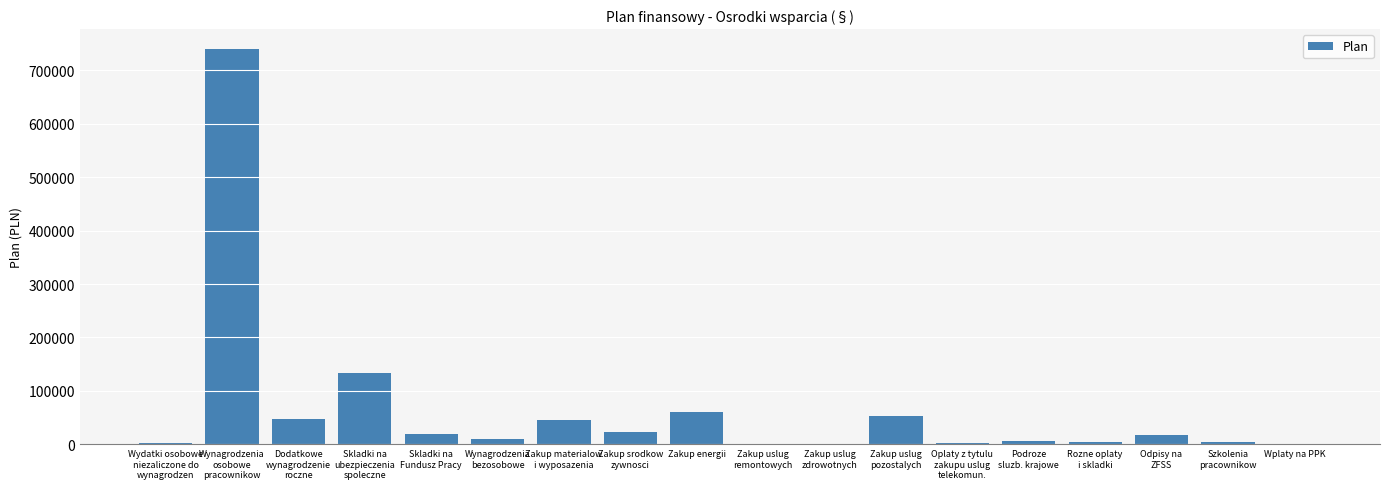

Approximately how many times larger is the value at Zakup uslug
remontowych compared to Wydatki osobowe
niezaliczone do
wynagrodzen?

0.5